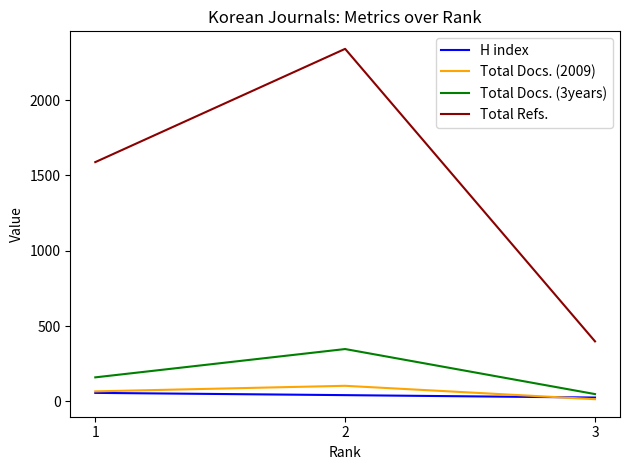

What is the sum of the Total Docs. (2009) values at 1 and 2?

169